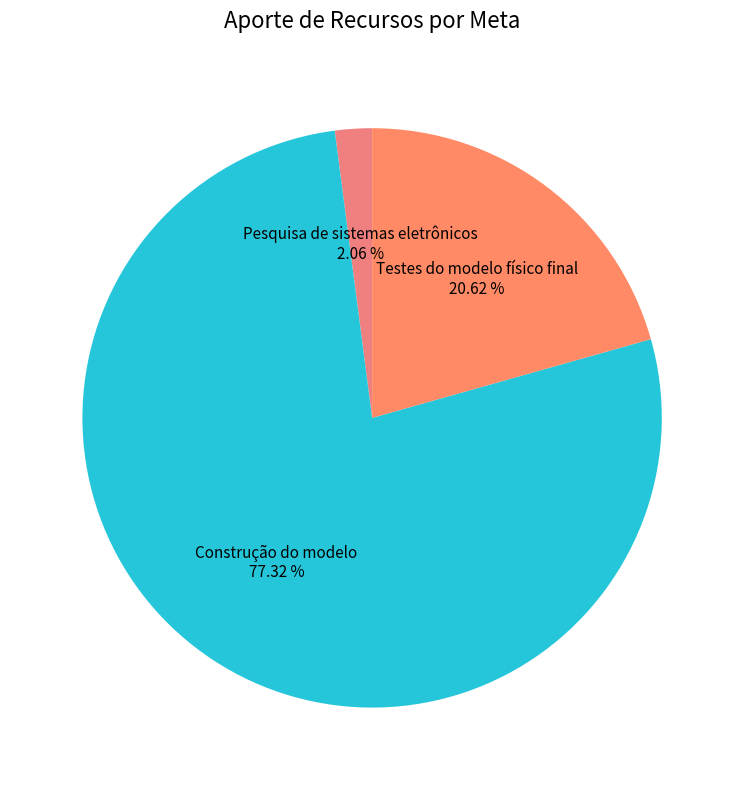

Do Pesquisa de sistemas eletrônicos and Testes do modelo físico final together represent more than half of the pie?

No